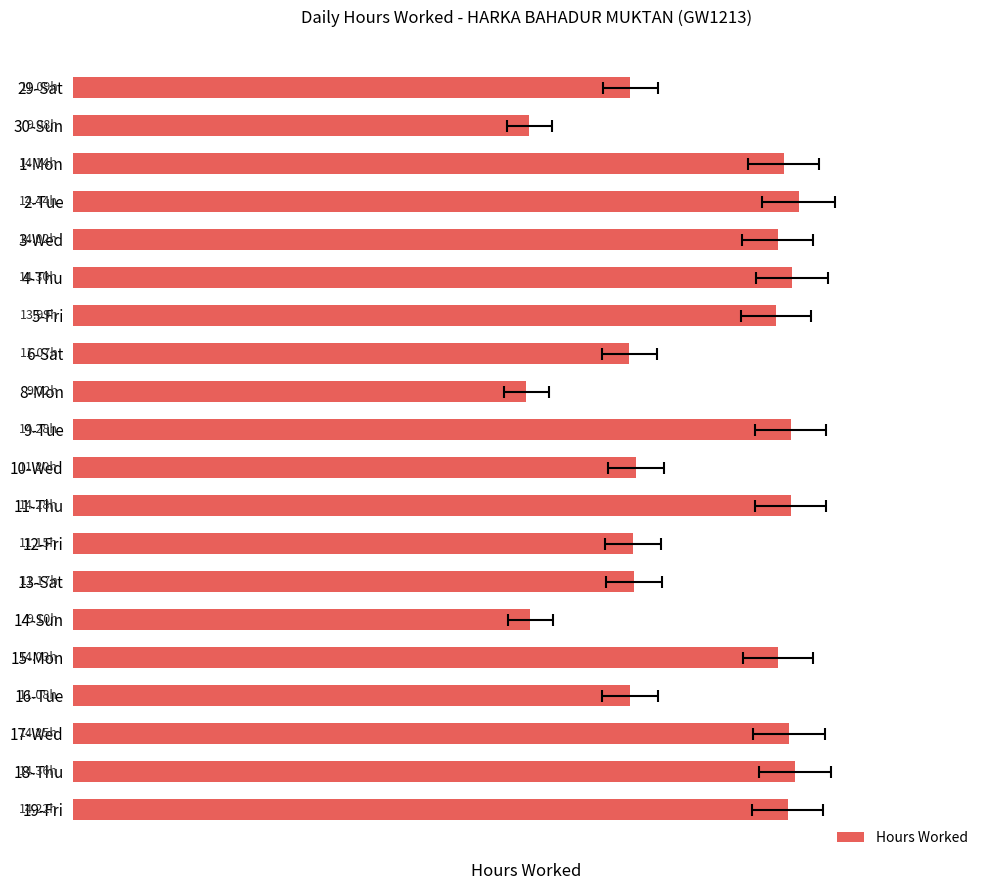

What is the value of the 9th bar from the left?

9.0